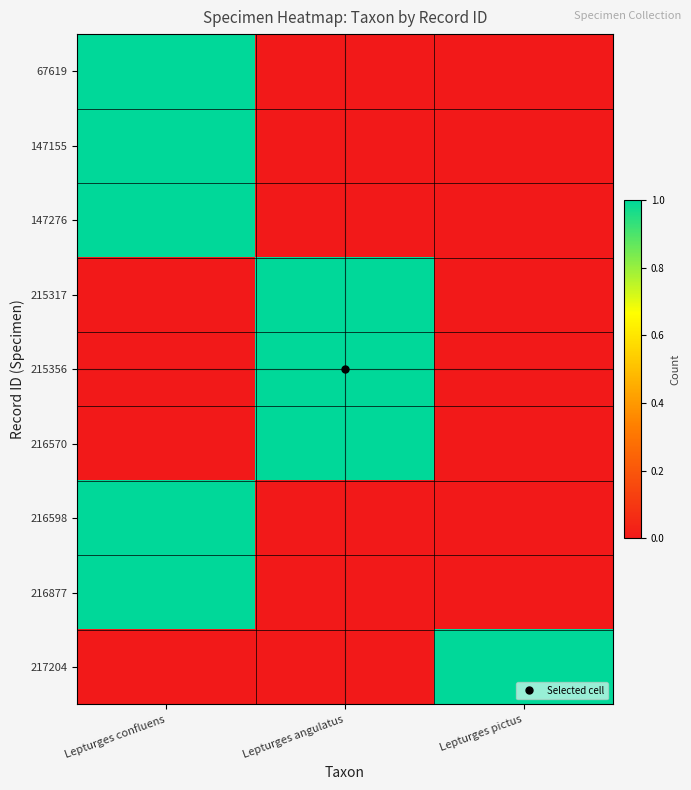

Reading left to right, extract all data points from this chart.

67619: Lepturges confluens=1	Lepturges angulatus=0	Lepturges pictus=0
147155: Lepturges confluens=1	Lepturges angulatus=0	Lepturges pictus=0
147276: Lepturges confluens=1	Lepturges angulatus=0	Lepturges pictus=0
215317: Lepturges confluens=0	Lepturges angulatus=1	Lepturges pictus=0
215356: Lepturges confluens=0	Lepturges angulatus=1	Lepturges pictus=0
216570: Lepturges confluens=0	Lepturges angulatus=1	Lepturges pictus=0
216598: Lepturges confluens=1	Lepturges angulatus=0	Lepturges pictus=0
216877: Lepturges confluens=1	Lepturges angulatus=0	Lepturges pictus=0
217204: Lepturges confluens=0	Lepturges angulatus=0	Lepturges pictus=1